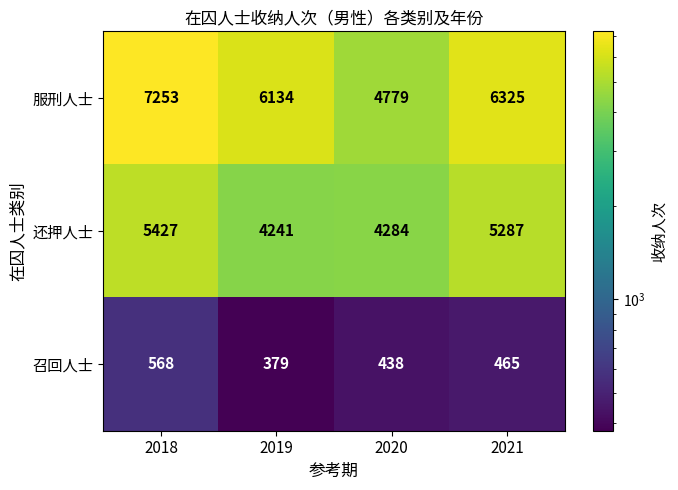

How many data points does each series have?

4